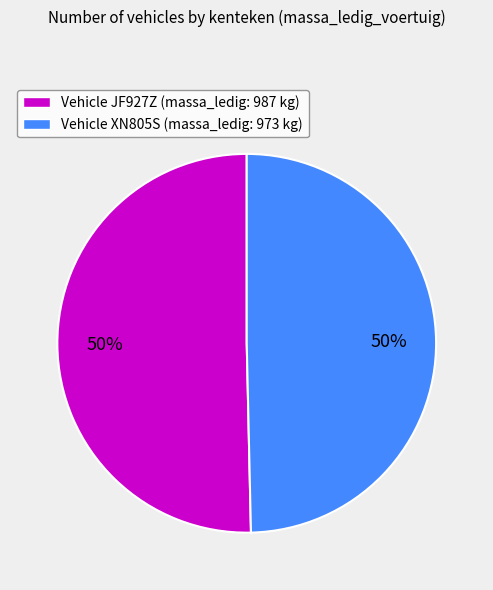

To the nearest percent, what portion does Vehicle JF927Z (massa_ledig: 987 kg) represent?

50%